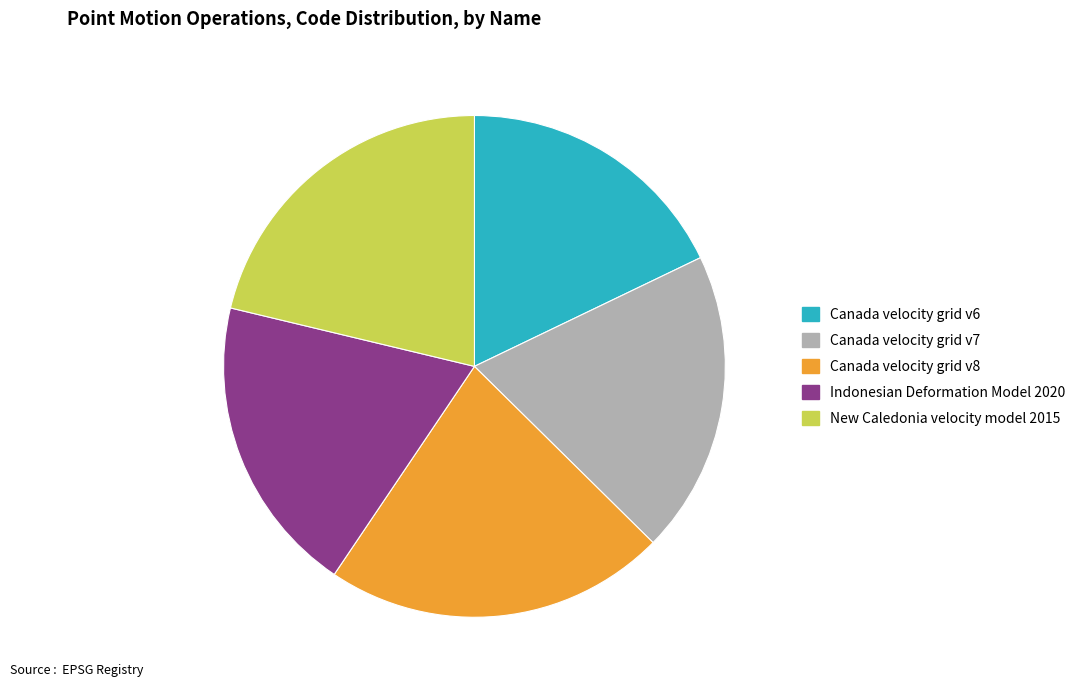

What is the smallest slice in the pie chart?

Canada velocity grid v6